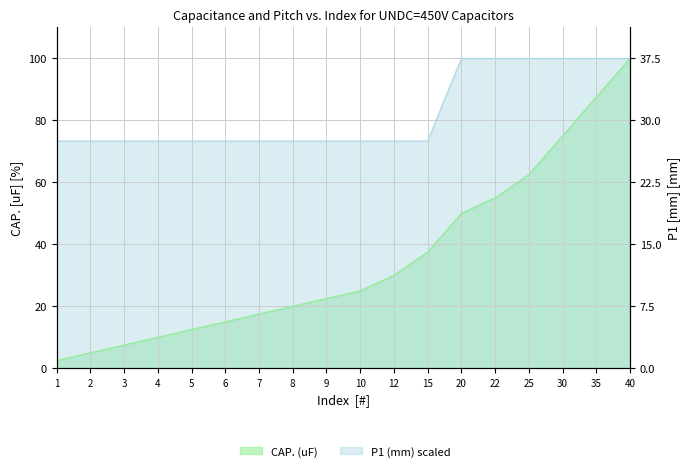

Which series has the largest range (max minus min)?

CAP. (uF)